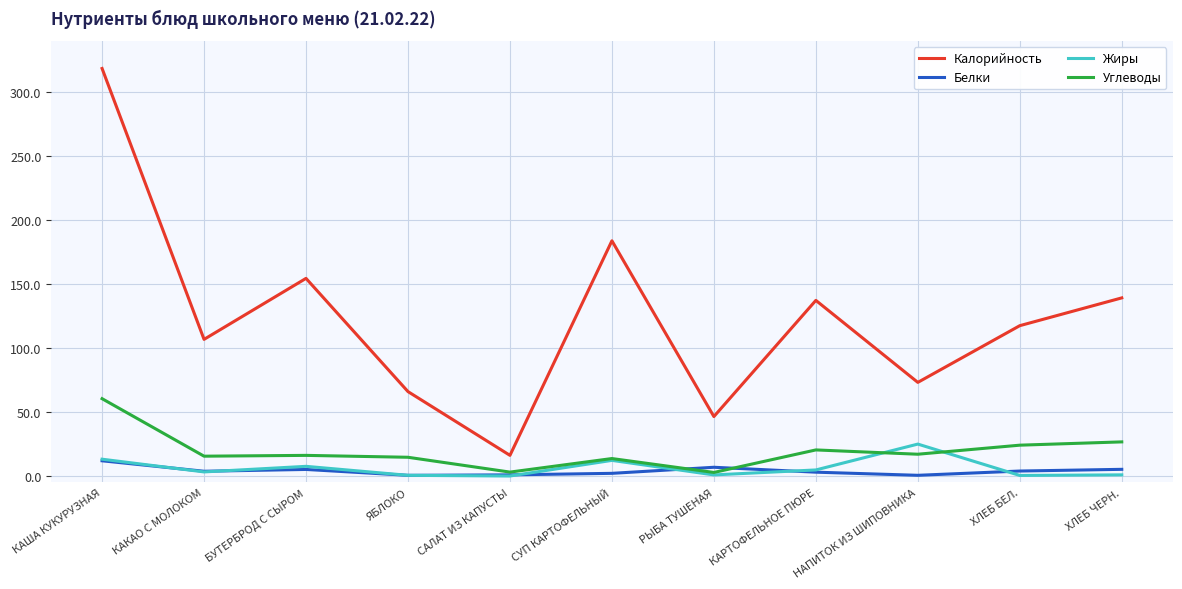

What is the difference between the highest and lowest values at САЛАТ ИЗ КАПУСТЫ?

16.1